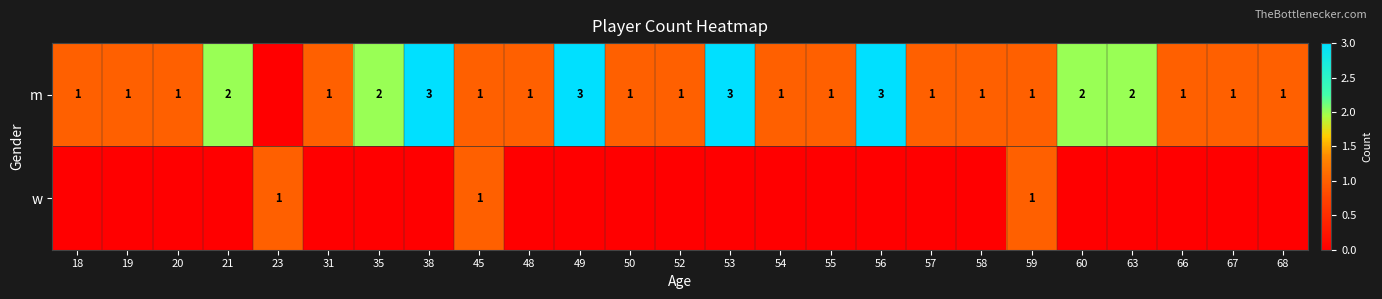

The value of m at 60 is 2. True or false?

True